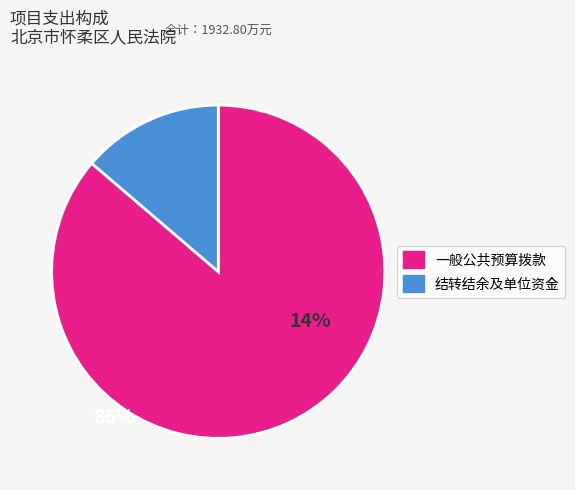

Is there a majority slice in this chart?

Yes